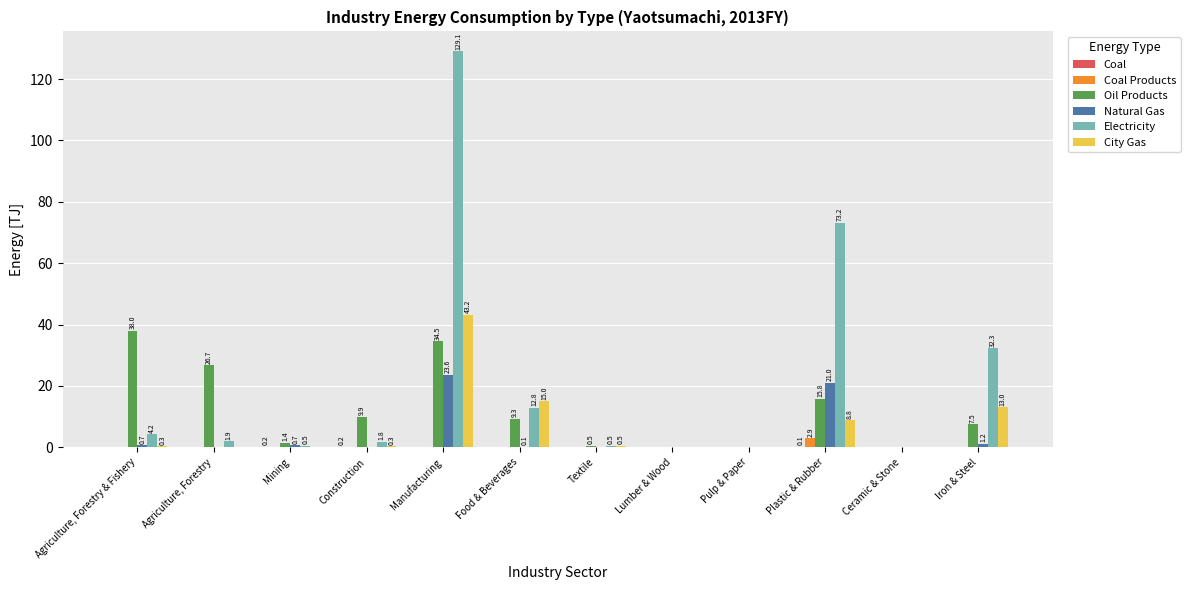

Which series has the largest total across all categories?

Electricity